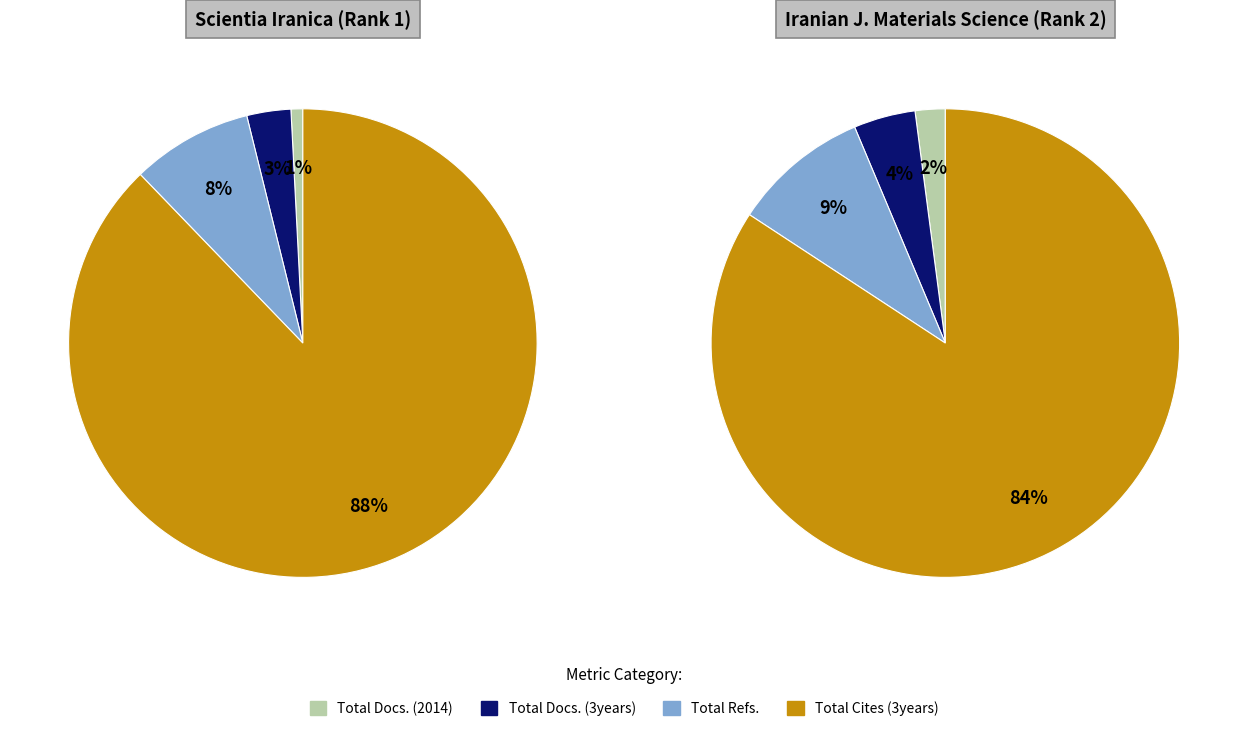

Do Total Cites (3years) and Total Refs. together represent more than half of the pie?

Yes